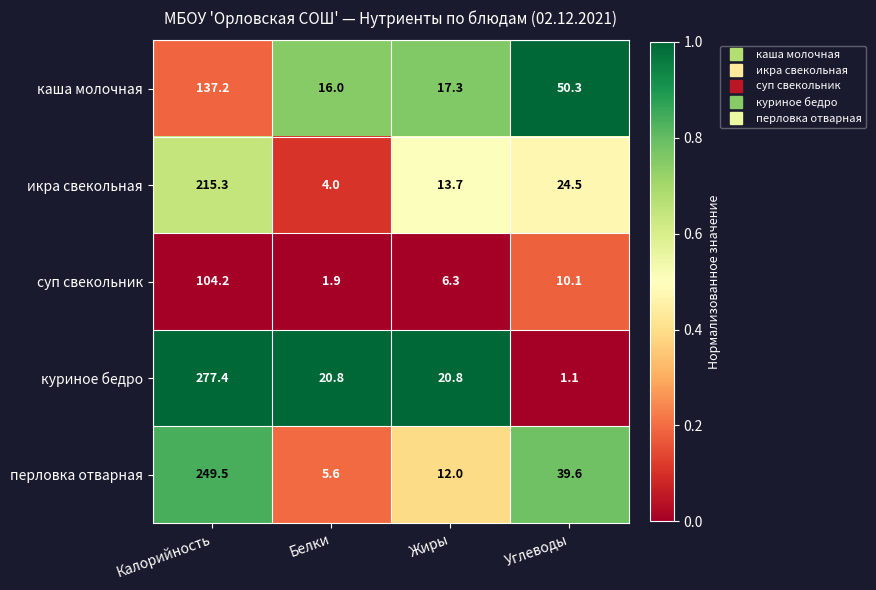

Which category has the lowest value across all series?

Углеводы